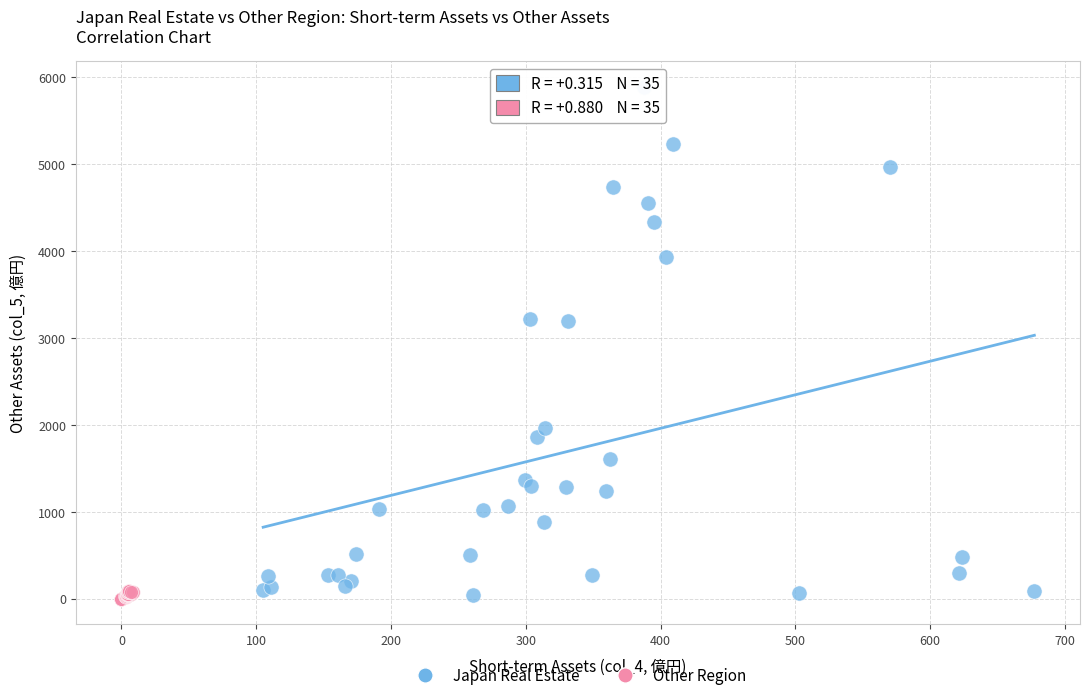

Which series has the largest Y range (max minus min)?

Japan Real Estate